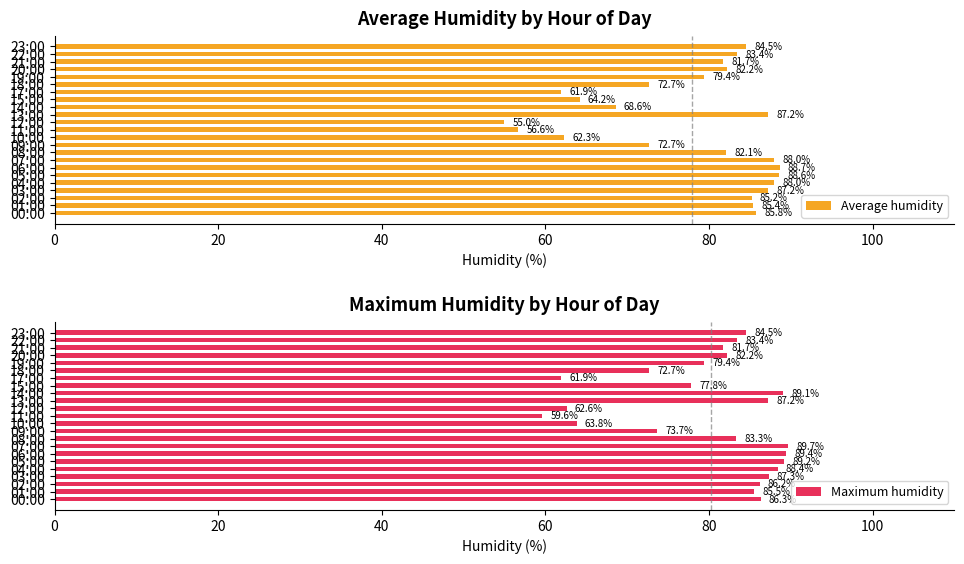

Reading left to right, transcribe all the data shown in this chart.

Average humidity: 85.8	85.4	85.2	87.2	88.0	88.6	88.7	88.0	82.1	72.7	62.3	56.6	55.0	87.2	68.6	64.2	61.9	72.7	79.4	82.2	81.7	83.4	84.5
Maximum humidity: 86.3	85.5	86.2	87.3	88.4	89.2	89.4	89.7	83.3	73.7	63.8	59.6	62.6	87.2	89.1	77.8	61.9	72.7	79.4	82.2	81.7	83.4	84.5